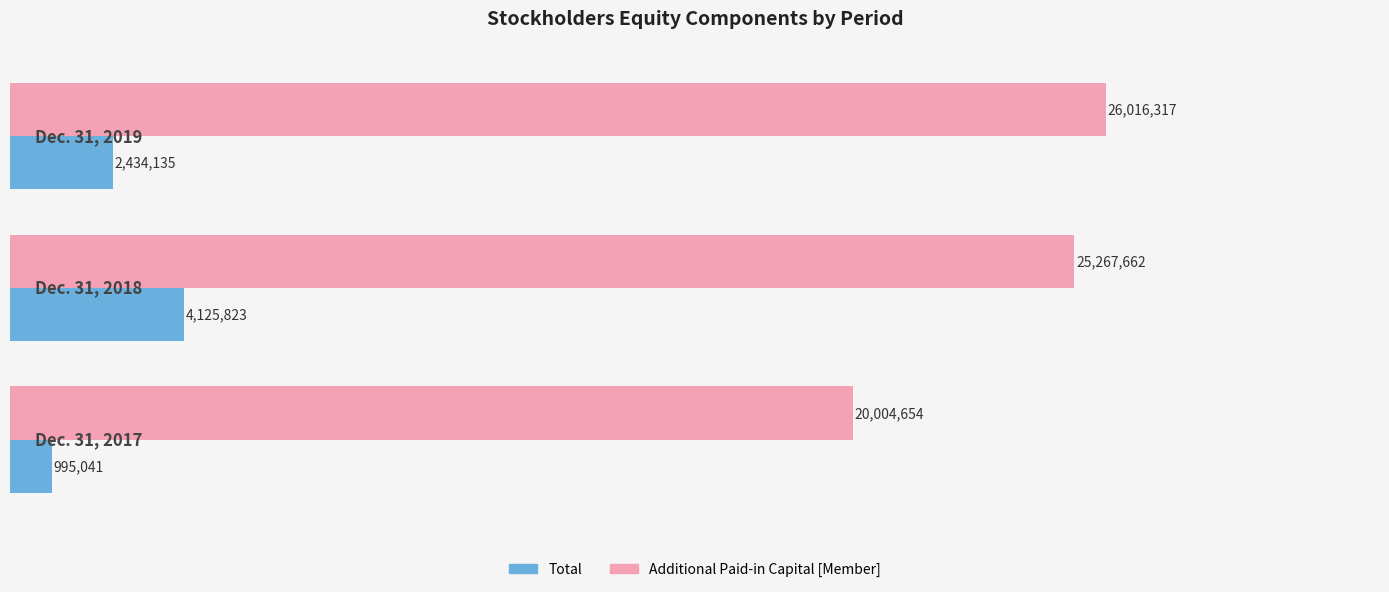

Which series has the widest spread of values?

Additional Paid-in Capital [Member]